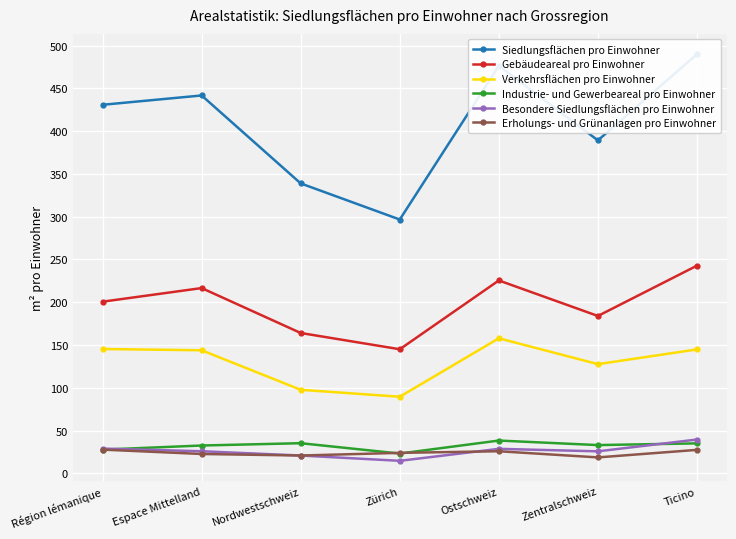

Between Nordwestschweiz and Ticino, which series saw the biggest shift?

Siedlungsflächen pro Einwohner